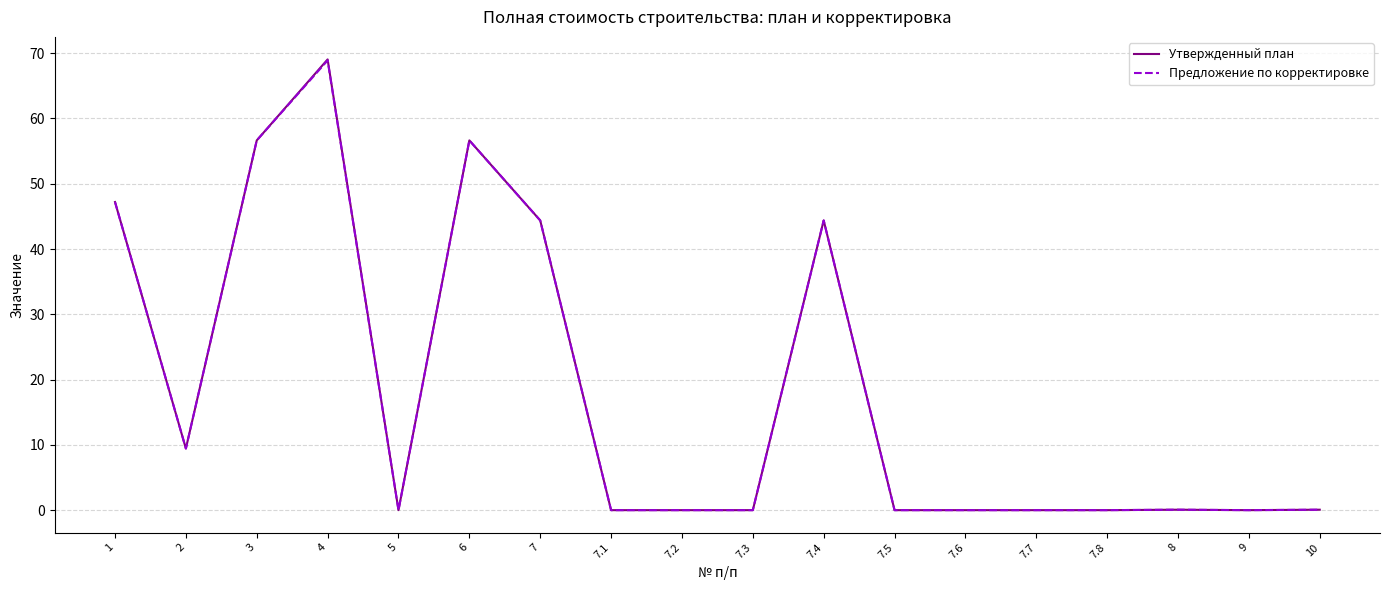

Is this an area chart (filled region under the line)?

No